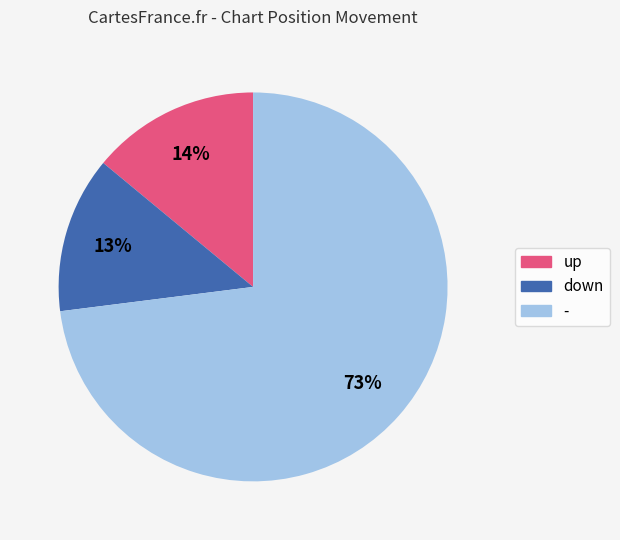

To the nearest percent, what is the average slice percentage?

33%